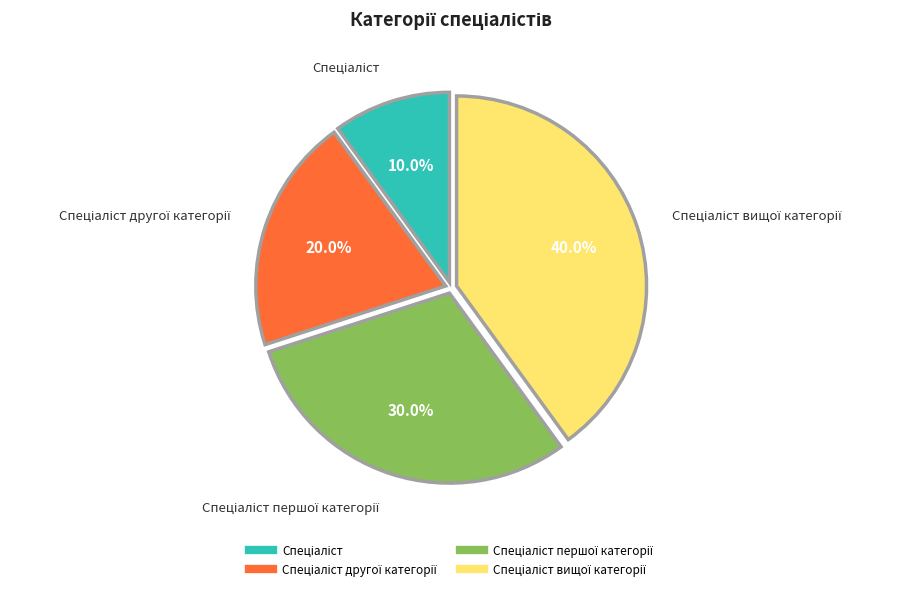

Is there any slice that represents more than half of the pie?

No